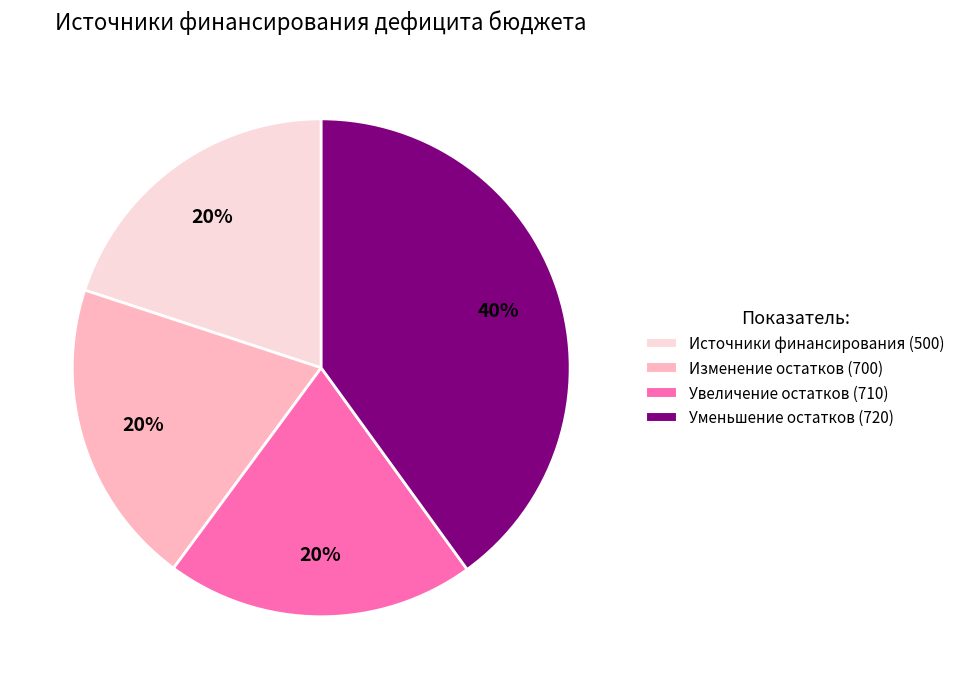

Which slice is the largest?

Уменьшение остатков (720)